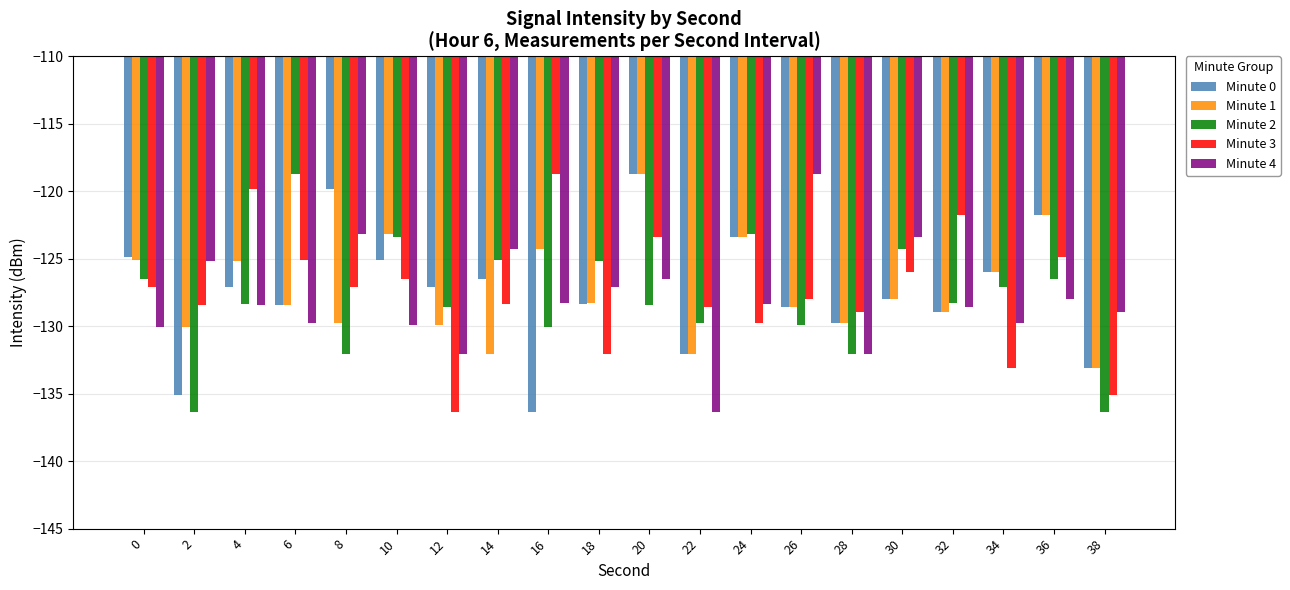

What is the maximum value for Minute 4?

-118.7